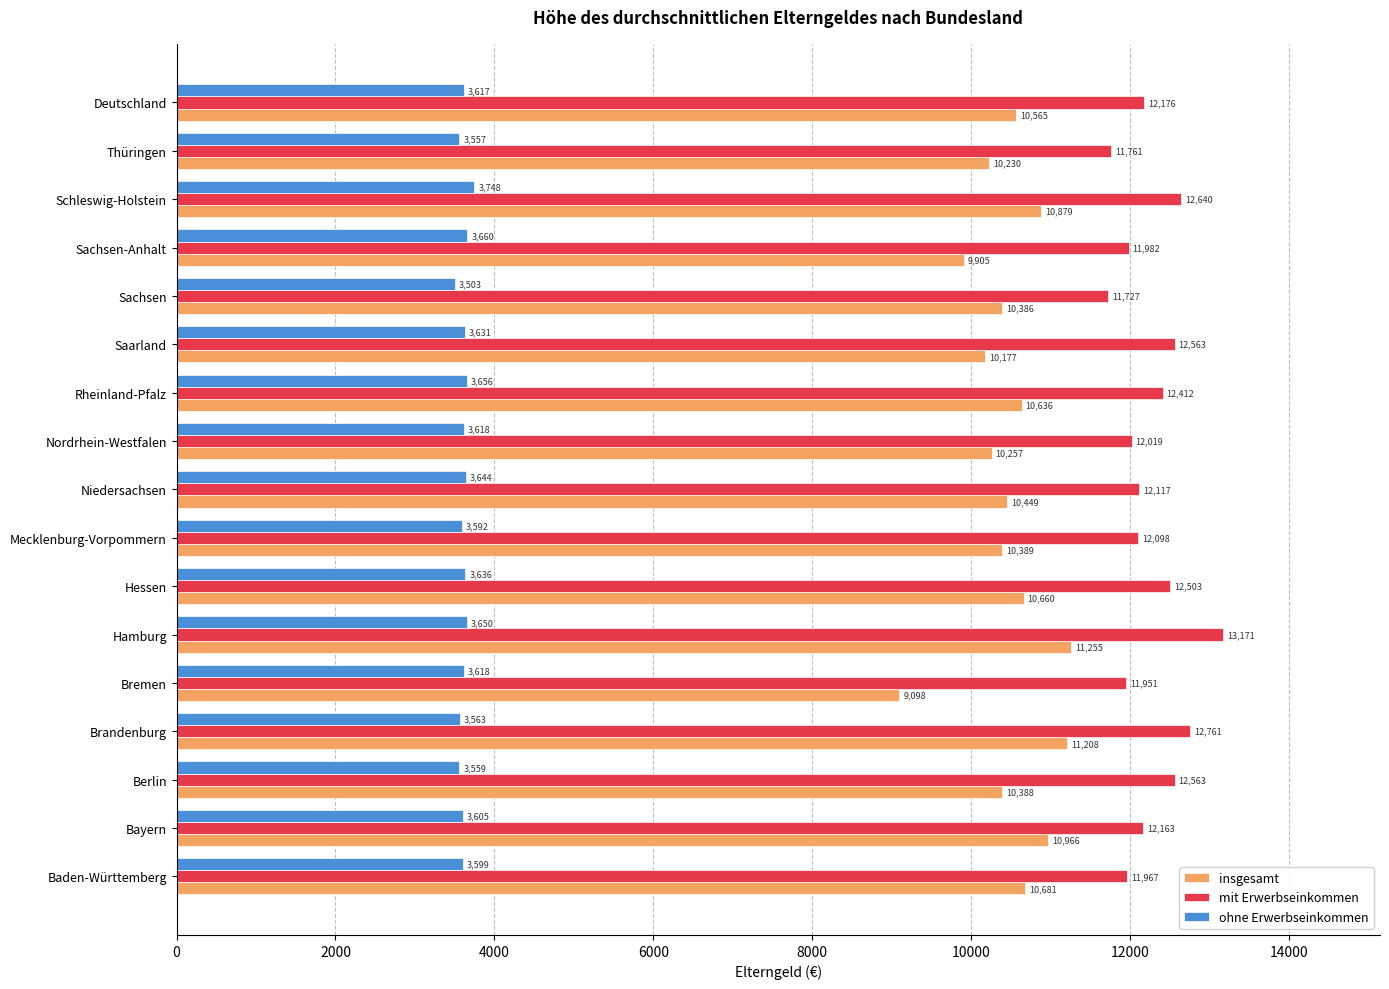

Which series has the largest range (max minus min)?

insgesamt